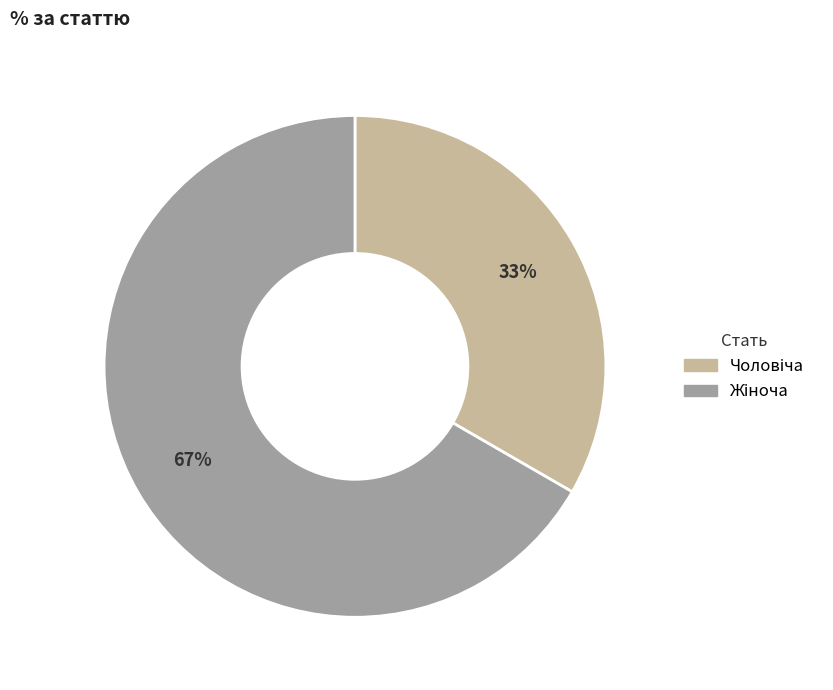

To the nearest percent, what is the average slice percentage?

50%